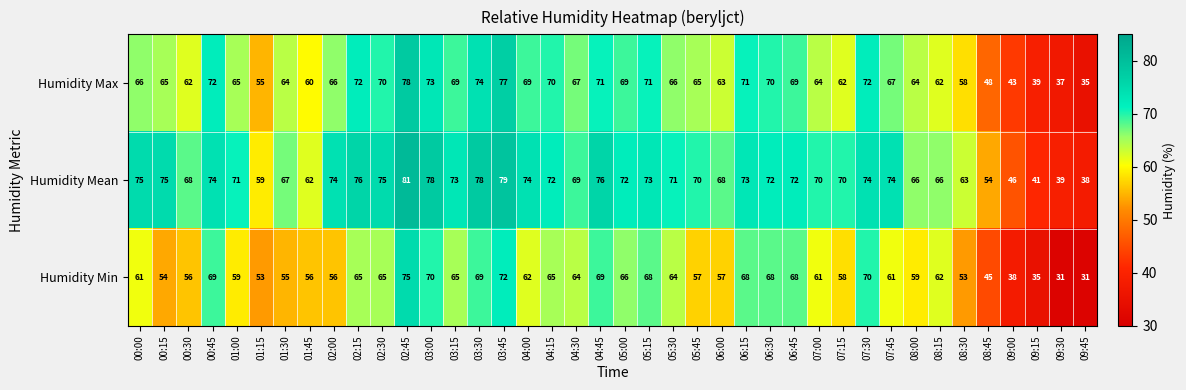

Is the value of Humidity Mean at 08:00 greater than the value of Humidity Max at 03:00?

No